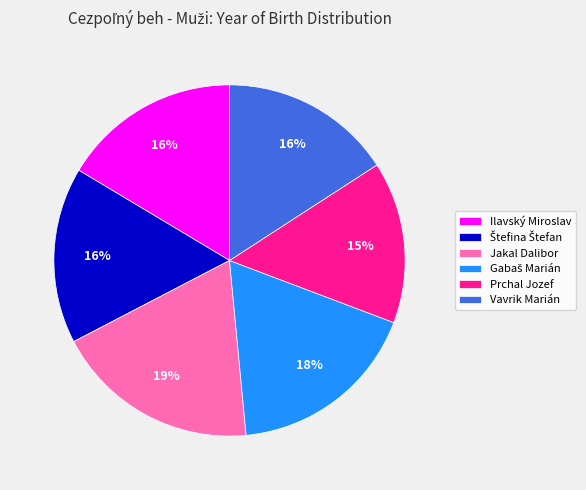

The Ilavský Miroslav slice represents 12% of the pie. True or false?

False